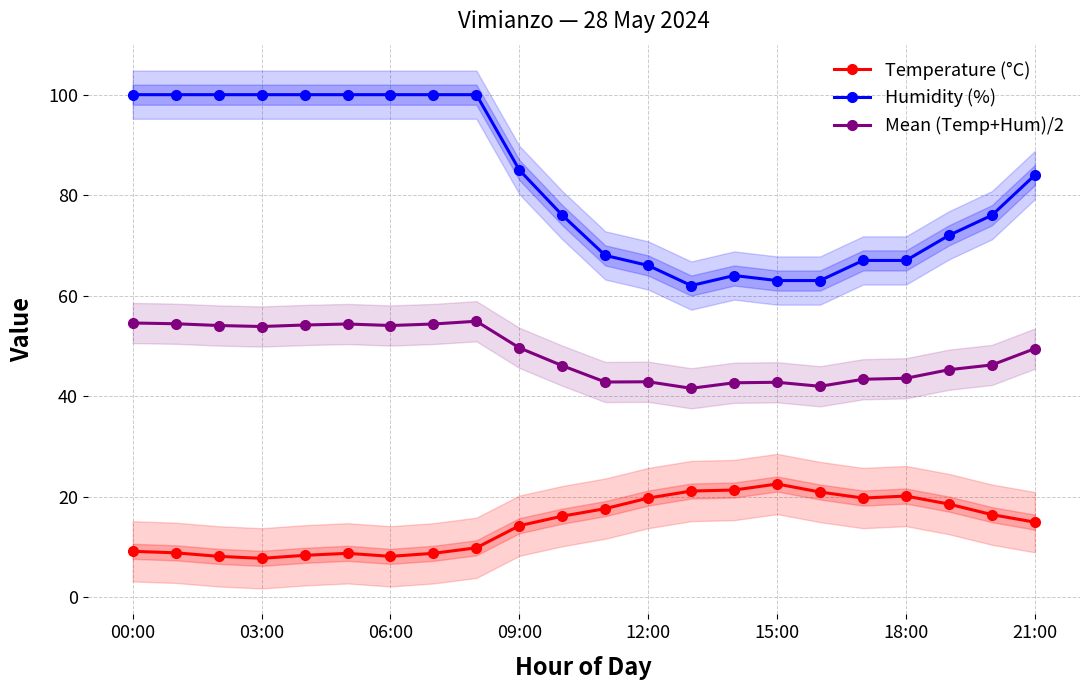

What is the difference between the Temperature (°C) values at 8 and 19?

8.7